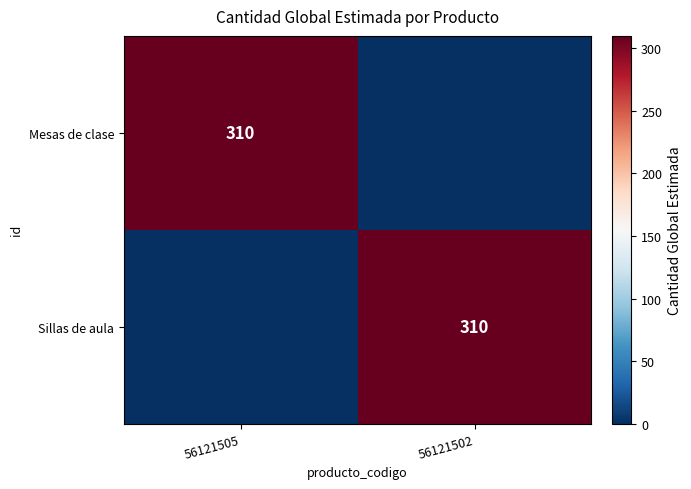

Is it true that Sillas de aula equals 310 at 56121502?

True